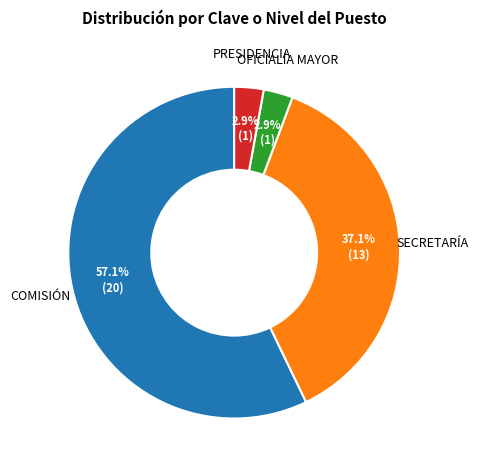

What percentage is the COMISIÓN slice, to the nearest percent?

57%